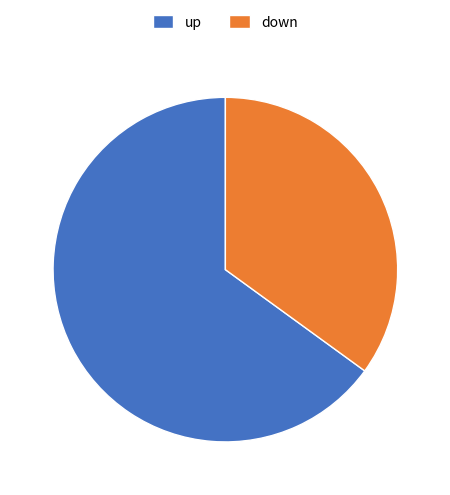

Which category accounts for the majority?

up